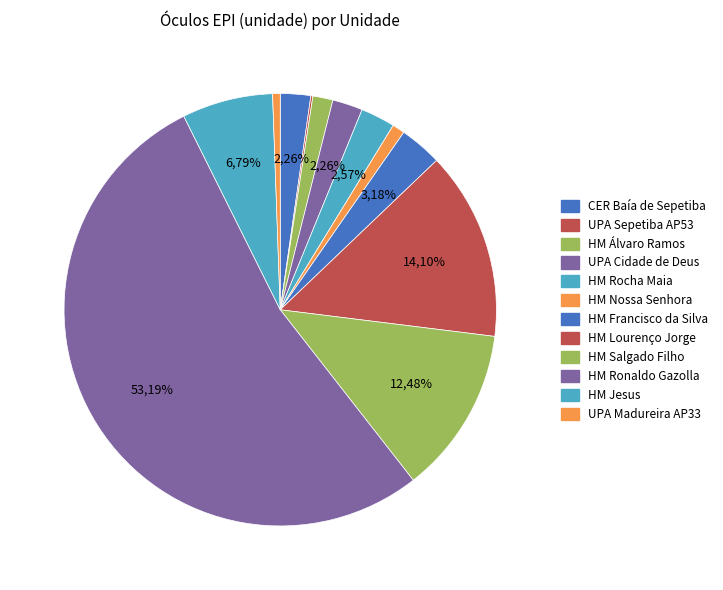

What is the change in value from SMS RIO HOSPITAL MUNICIPAL ROCHA MAIA to SMS RIO HOSPITAL MUNICIPAL SALGADO FILHO?

+648